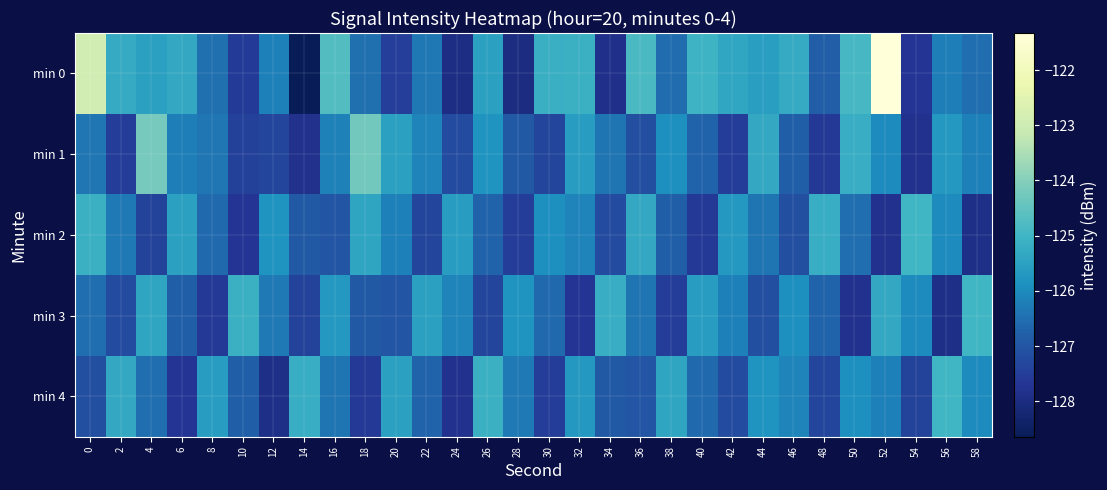

Reading left to right, transcribe all the data shown in this chart.

min 0: 0=-122.9	2=-125.3	4=-125.5	6=-125.3	8=-126.5	10=-127.6	12=-126.2	14=-128.6	16=-124.7	18=-126.5	20=-127.5	22=-126.3	24=-128.0	26=-125.5	28=-128.0	30=-125.1	32=-125.1	34=-127.9	36=-124.8	38=-126.5	40=-125.1	42=-125.4	44=-125.6	46=-125.2	48=-126.8	50=-124.9	52=-121.3	54=-127.7	56=-126.2	58=-126.5
min 1: 0=-126.4	2=-127.5	4=-124.2	6=-126.2	8=-126.4	10=-127.4	12=-127.3	14=-127.8	16=-126.2	18=-124.3	20=-125.5	22=-126.1	24=-127.2	26=-125.8	28=-126.9	30=-127.3	32=-125.6	34=-126.4	36=-127.1	38=-125.9	40=-126.7	42=-127.5	44=-125.3	46=-126.8	48=-127.6	50=-125.2	52=-126.0	54=-127.8	56=-125.7	58=-126.2
min 2: 0=-125.1	2=-126.3	4=-127.4	6=-125.5	8=-126.6	10=-127.7	12=-125.8	14=-126.9	16=-127.0	18=-125.4	20=-126.2	22=-127.3	24=-125.6	26=-126.7	28=-127.5	30=-125.9	32=-126.1	34=-127.2	36=-125.3	38=-126.8	40=-127.6	42=-125.7	44=-126.4	46=-127.1	48=-125.2	50=-126.5	52=-127.8	54=-125.0	56=-126.0	58=-127.9
min 3: 0=-126.5	2=-127.2	4=-125.4	6=-126.8	8=-127.6	10=-125.1	12=-126.3	14=-127.4	16=-125.7	18=-126.9	20=-127.0	22=-125.5	24=-126.1	26=-127.3	28=-125.8	30=-126.6	32=-127.7	34=-125.2	36=-126.4	38=-127.5	40=-125.6	42=-126.2	44=-127.1	46=-125.9	48=-126.7	50=-127.8	52=-125.3	54=-126.0	56=-127.9	58=-125.0
min 4: 0=-127.1	2=-125.3	4=-126.5	6=-127.7	8=-125.6	10=-126.8	12=-127.9	14=-125.2	16=-126.4	18=-127.6	20=-125.5	22=-126.7	24=-127.8	26=-125.1	28=-126.3	30=-127.5	32=-125.7	34=-126.9	36=-127.0	38=-125.4	40=-126.6	42=-127.2	44=-125.8	46=-126.1	48=-127.3	50=-125.9	52=-126.2	54=-127.4	56=-125.0	58=-126.0